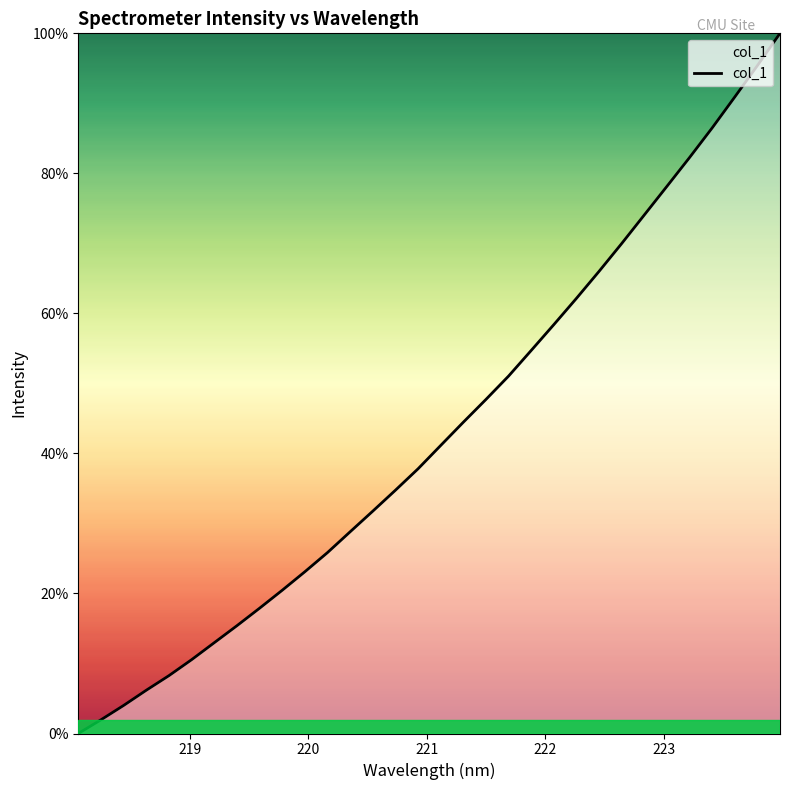

What is the maximum value shown in the chart?

100.0